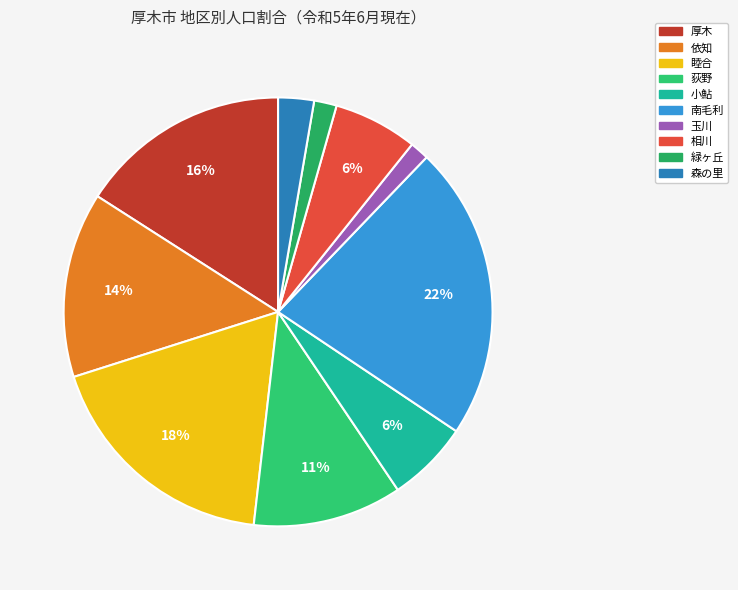

What percentage is the 緑ヶ丘 slice, to the nearest percent?

2%